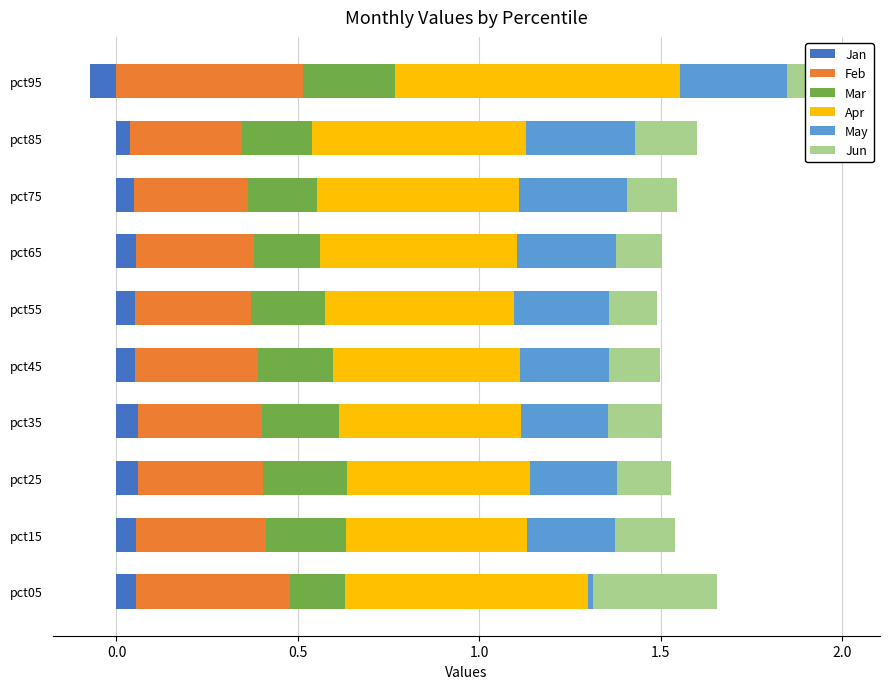

What value does the Jan series have at pct45?

0.1